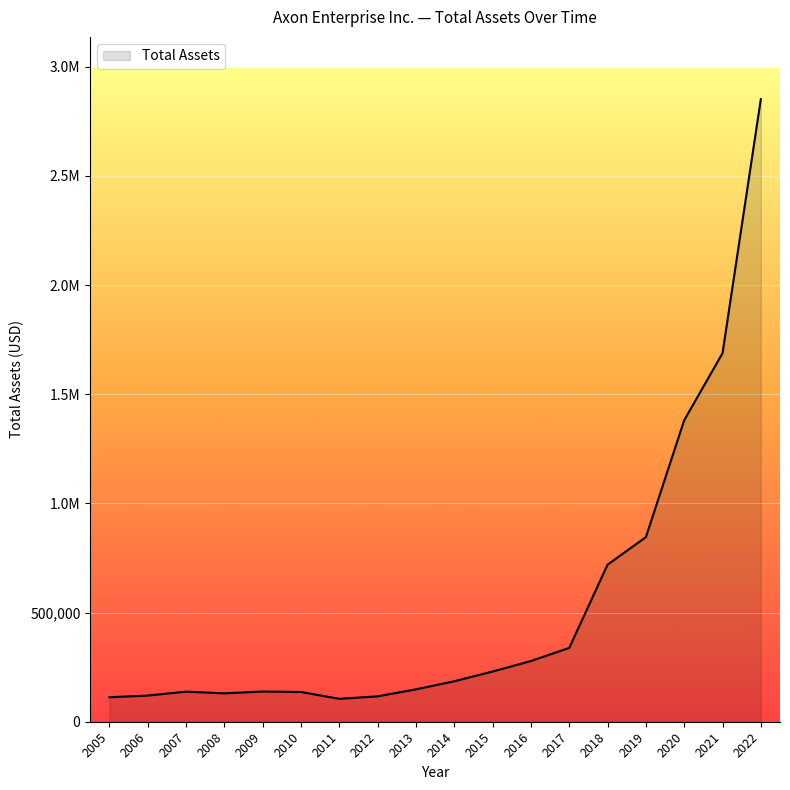

Is this an area chart (filled region under the line)?

Yes